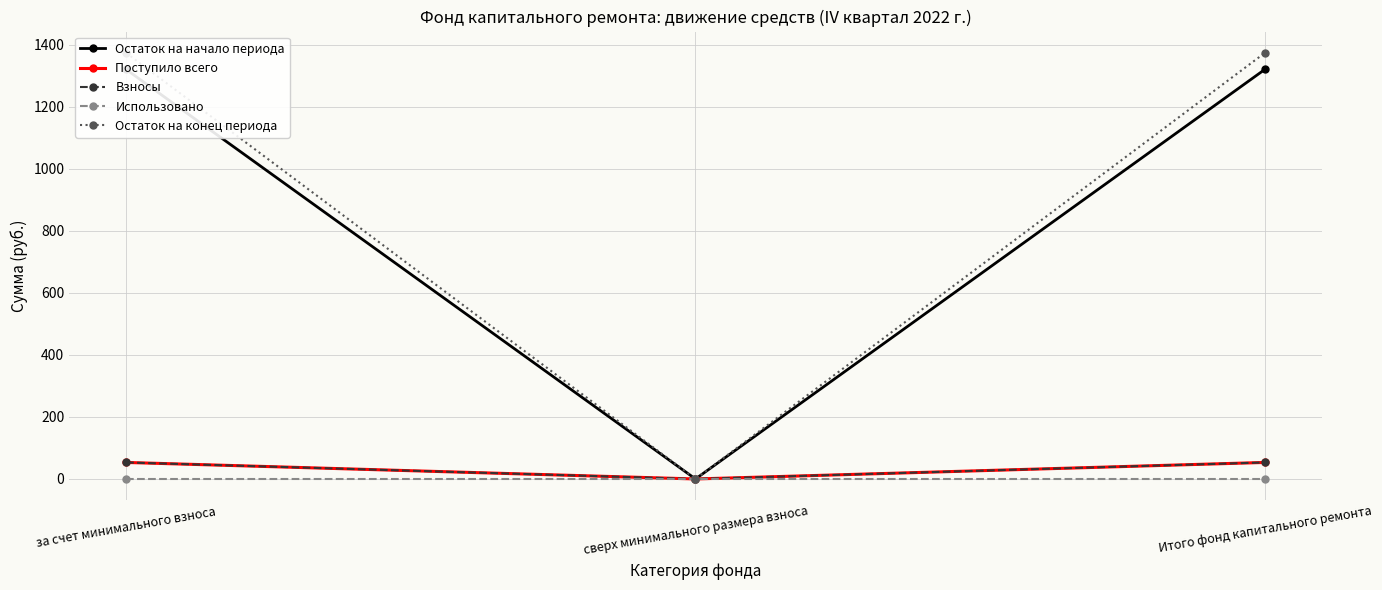

How many lines are shown in the chart?

5